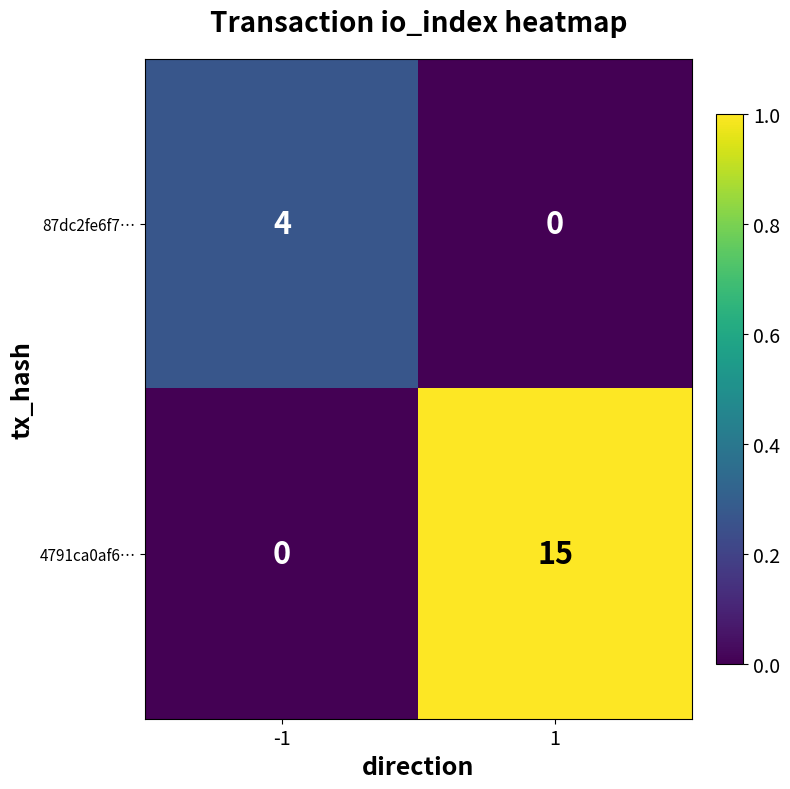

What is the maximum value shown in the chart?

15